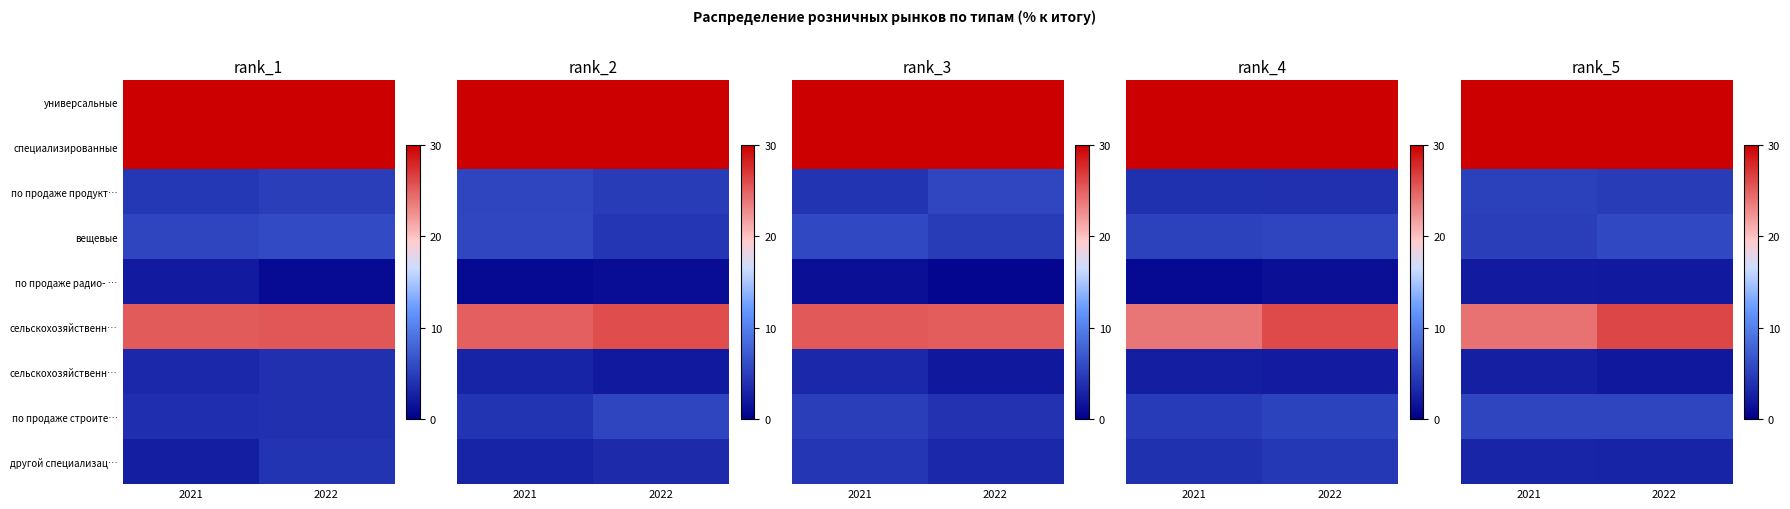

What is the greatest value displayed?

61.3